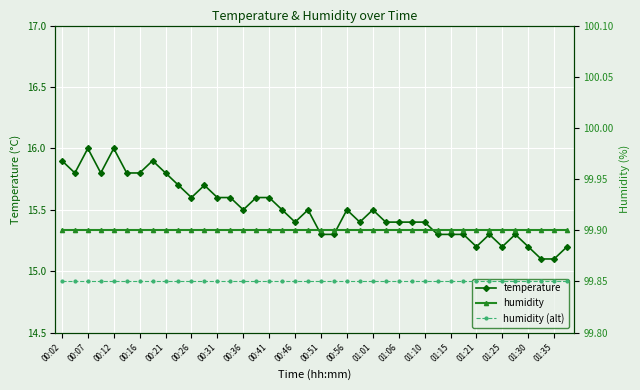

The value of temperature at 01:06 is 15.4. True or false?

True